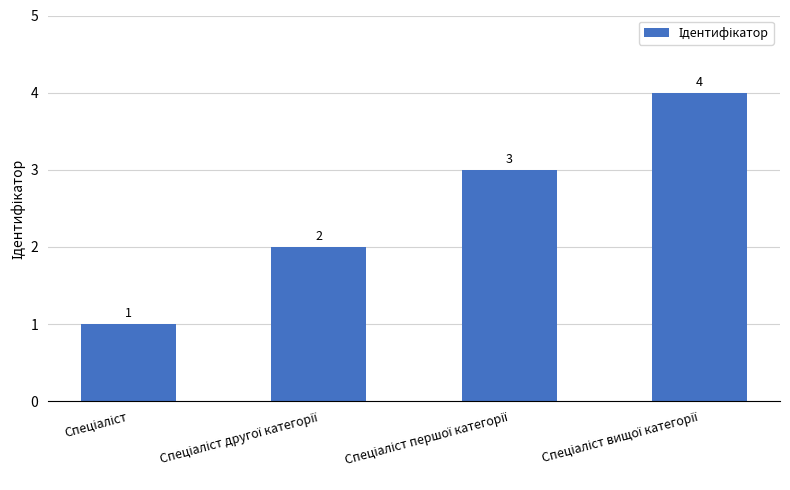

Count the values in the range 2 to 4.

3